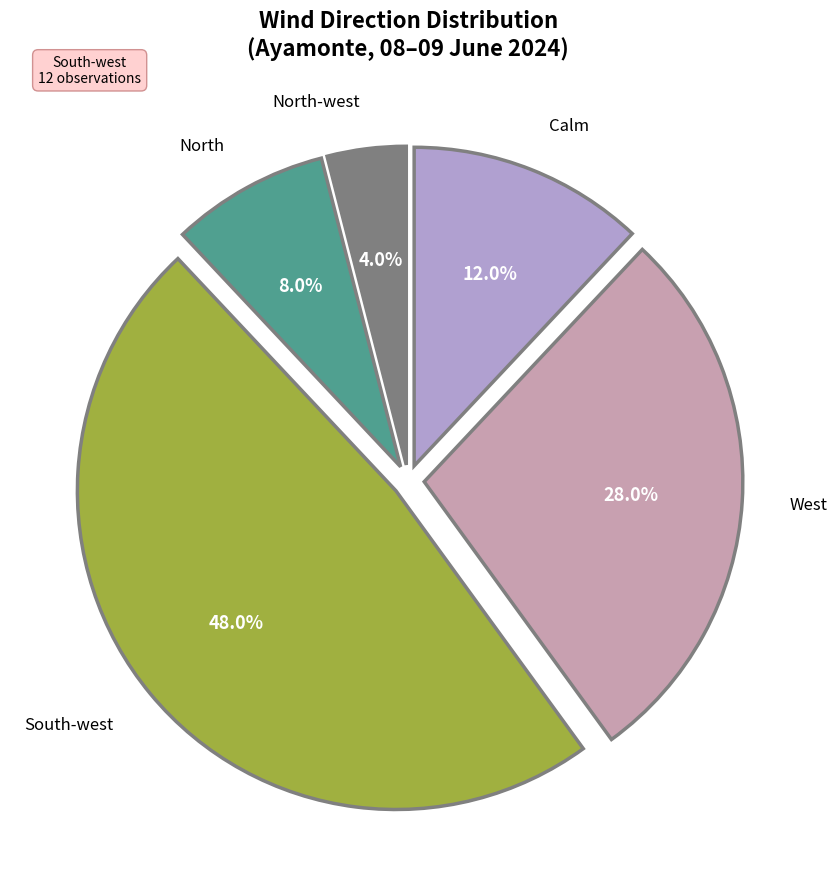

To the nearest percent, what percentage of the pie is North-west?

4%